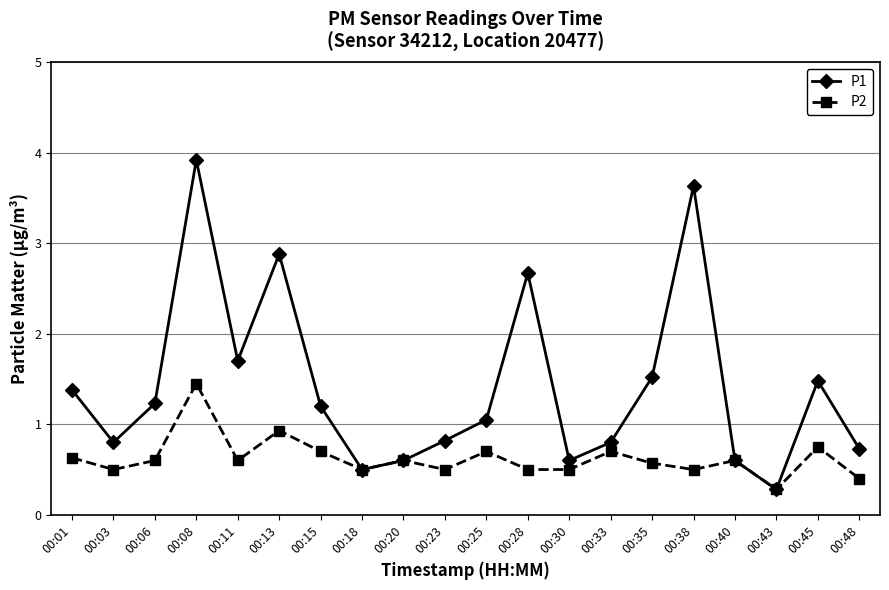

Which series has the largest total across all categories?

P1